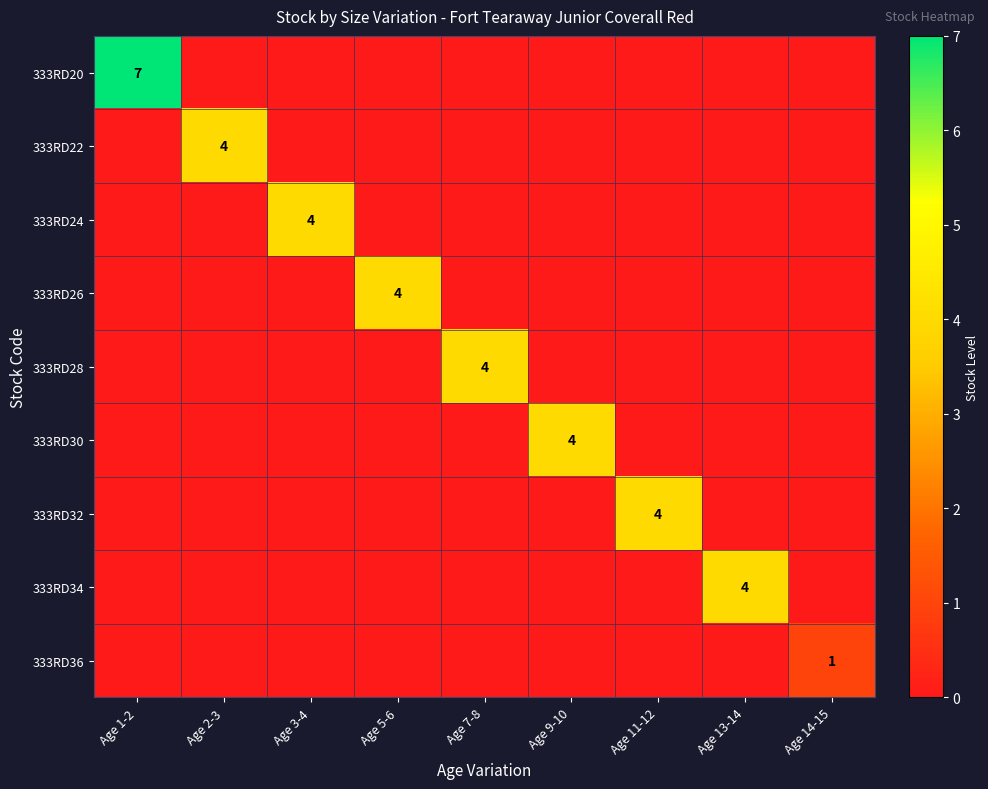

Is it true that 333RD32 equals 4 at Age 11-12?

True